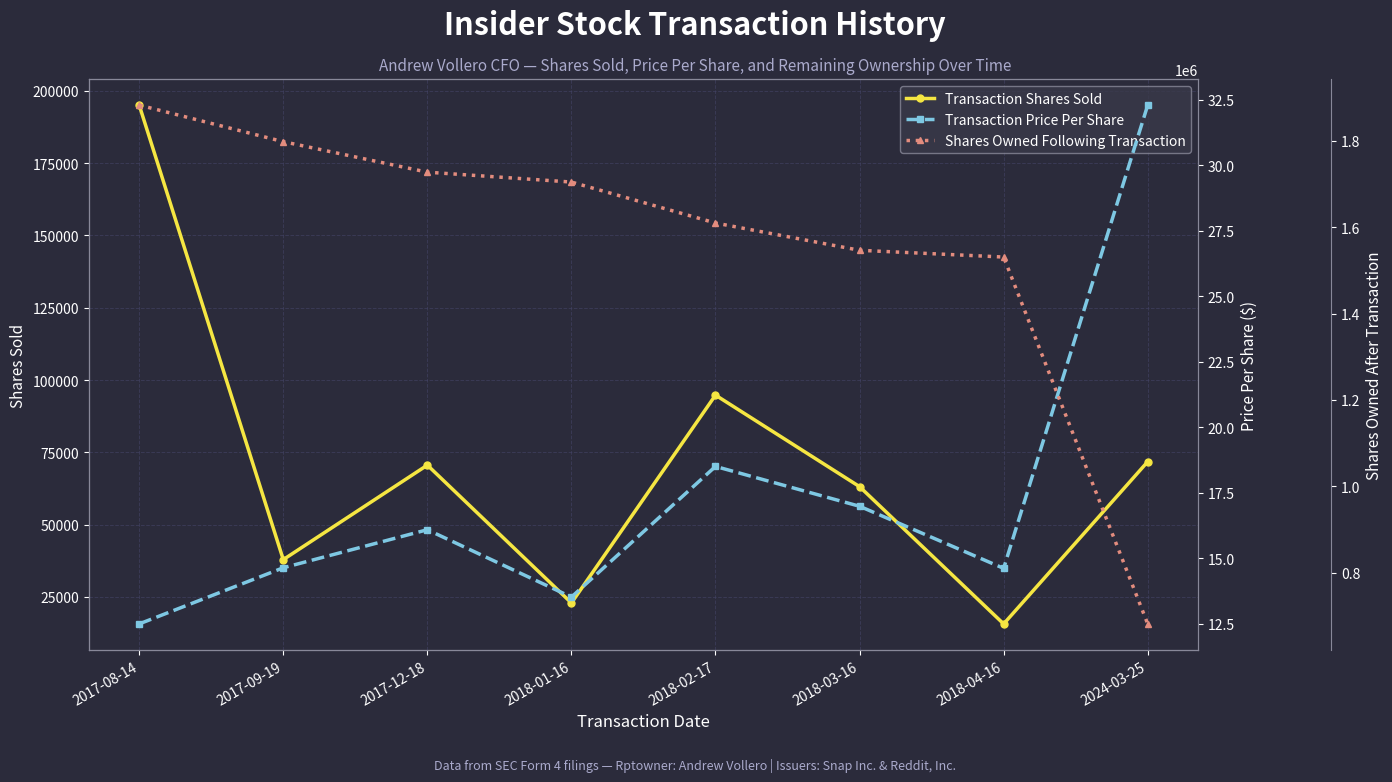

What is the difference between the second highest and second lowest values in the Shares Owned Following Transaction series?

266982.0